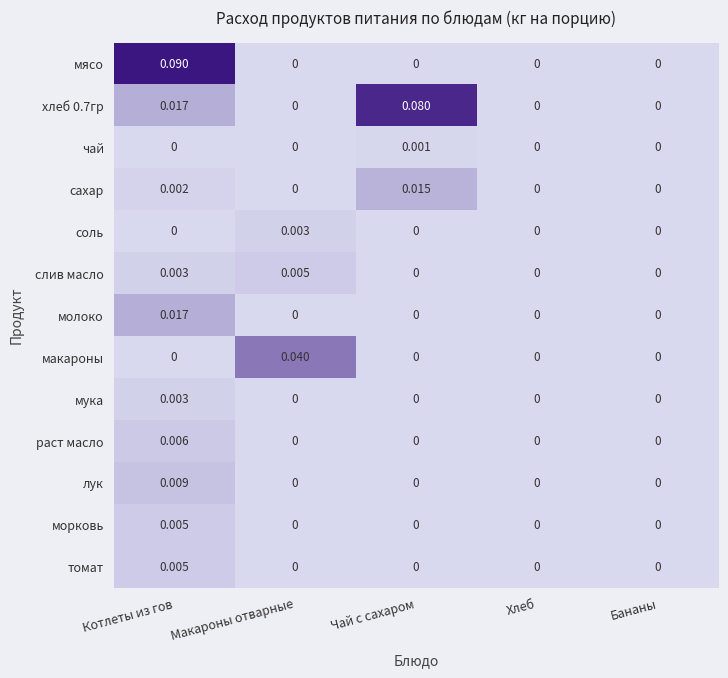

At which category is the sum across all series the highest?

Котлеты из гов